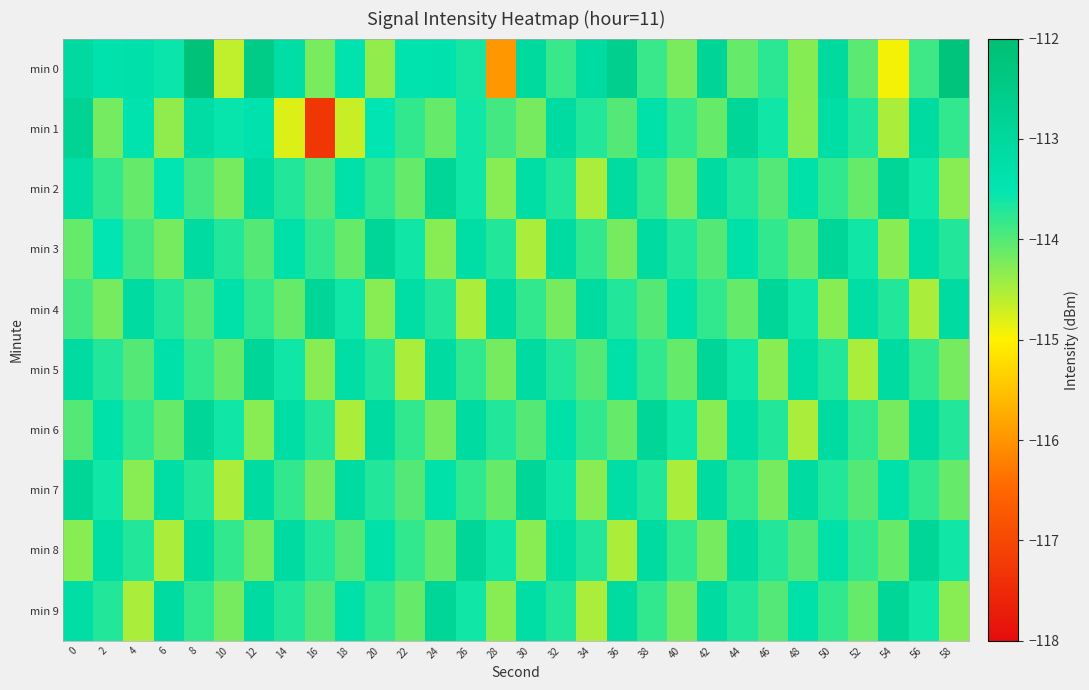

What is the maximum value shown in the chart?

-112.2